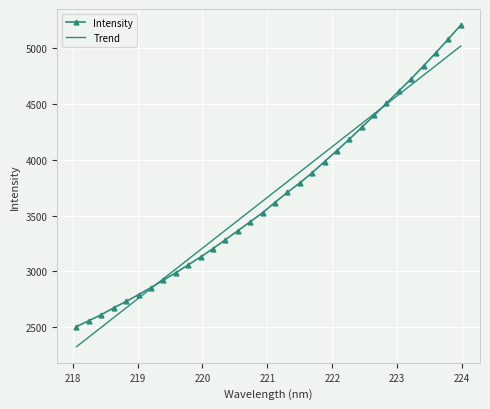

Which series has the widest spread of values?

Intensity